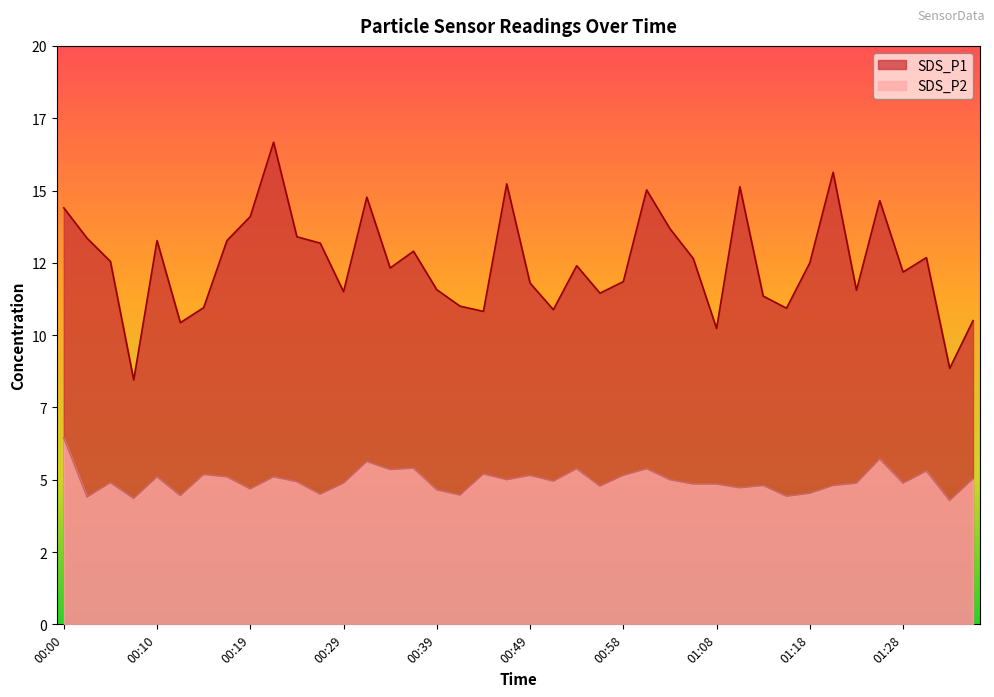

How many interior local valleys does the SDS_P2 series have?

14